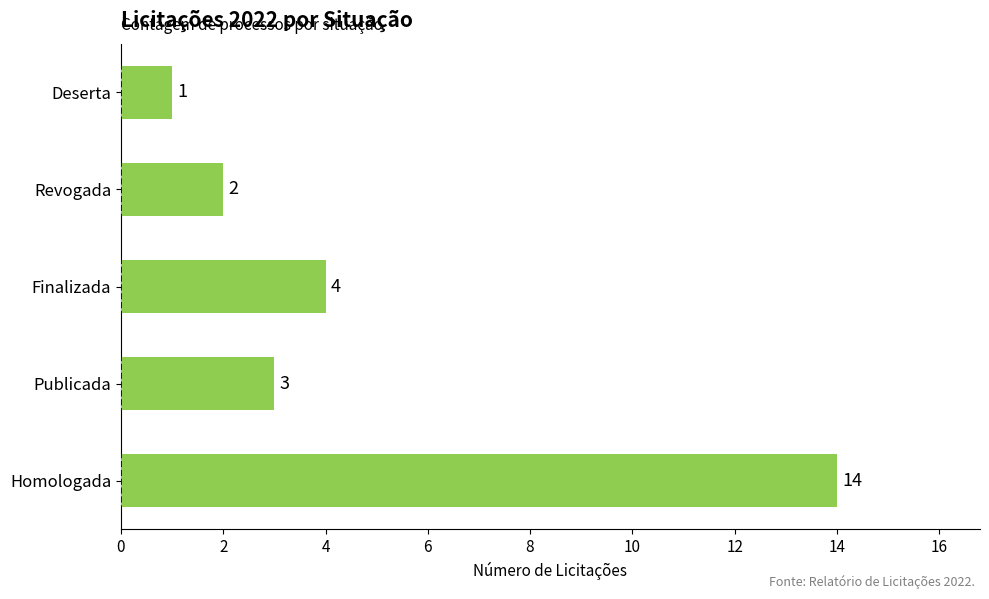

The chart shows a value of 1 at Revogada. True or false?

False